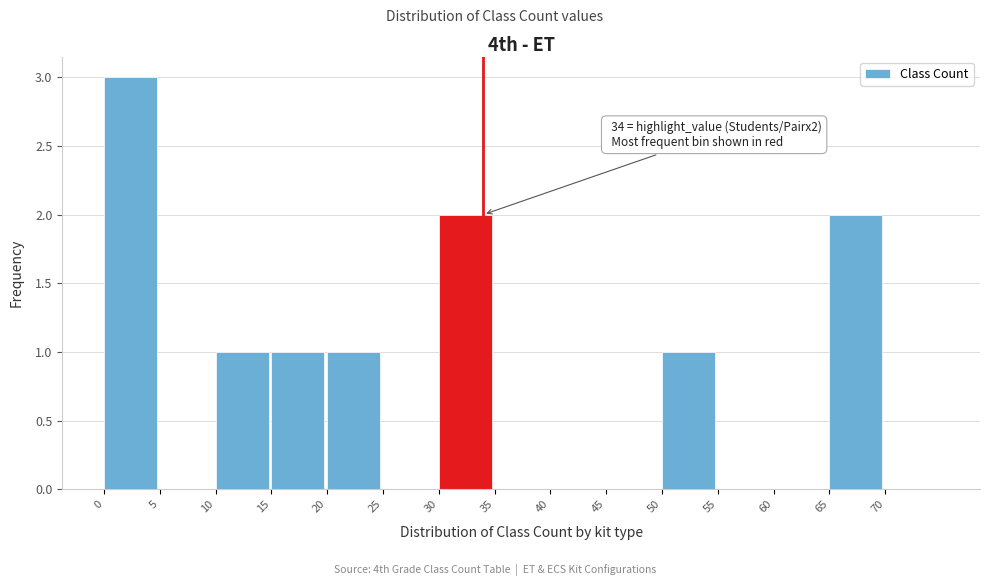

Which range on the x-axis has the tallest bar?

0 to 5